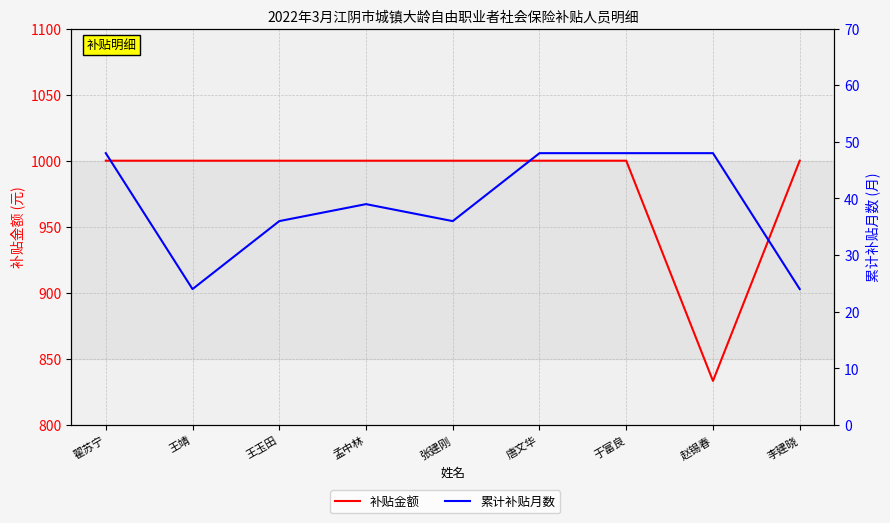

True or false: 累计补贴月数 and 补贴金额 cross at least once.

False